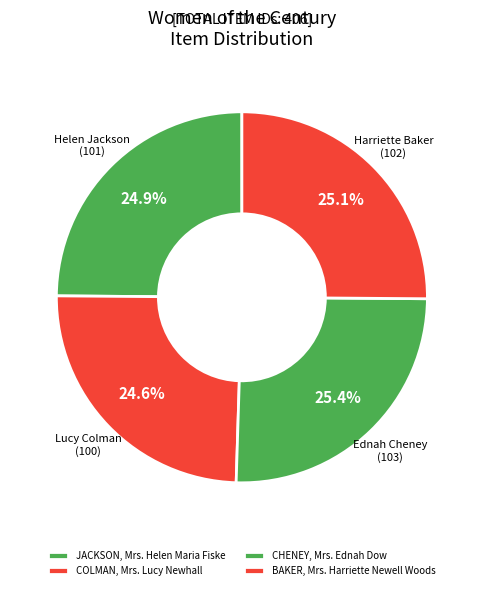

What portion of the pie excludes JACKSON, Mrs. Helen Maria Fiske?

75.1%